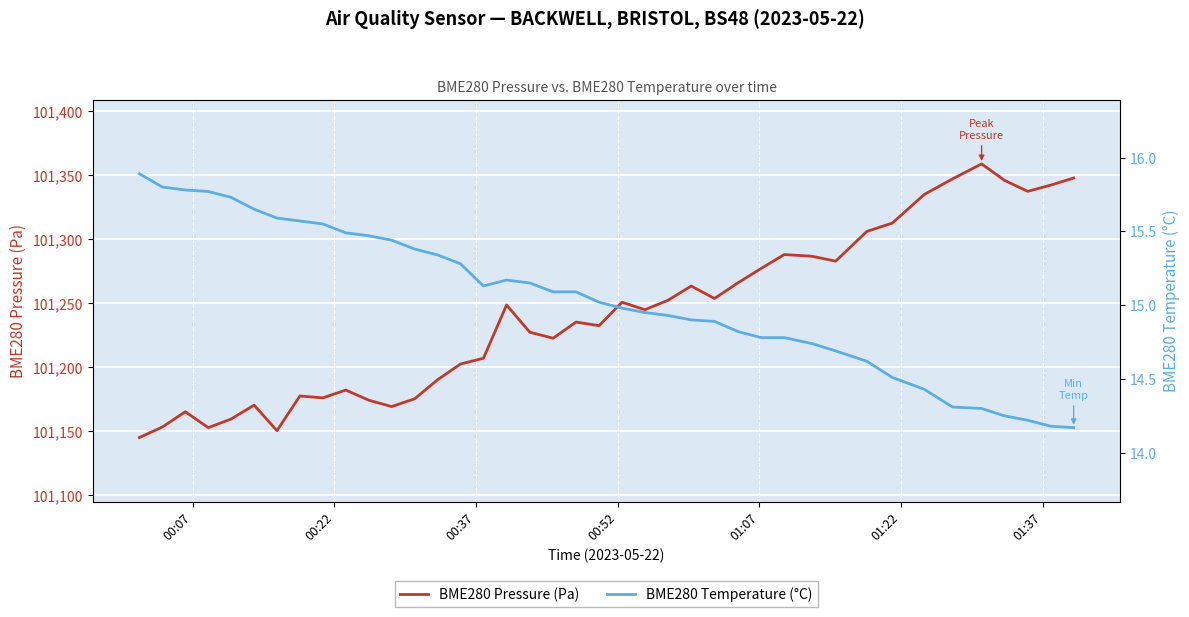

How many interior local peaks does the BME280 Temperature (°C) series have?

1